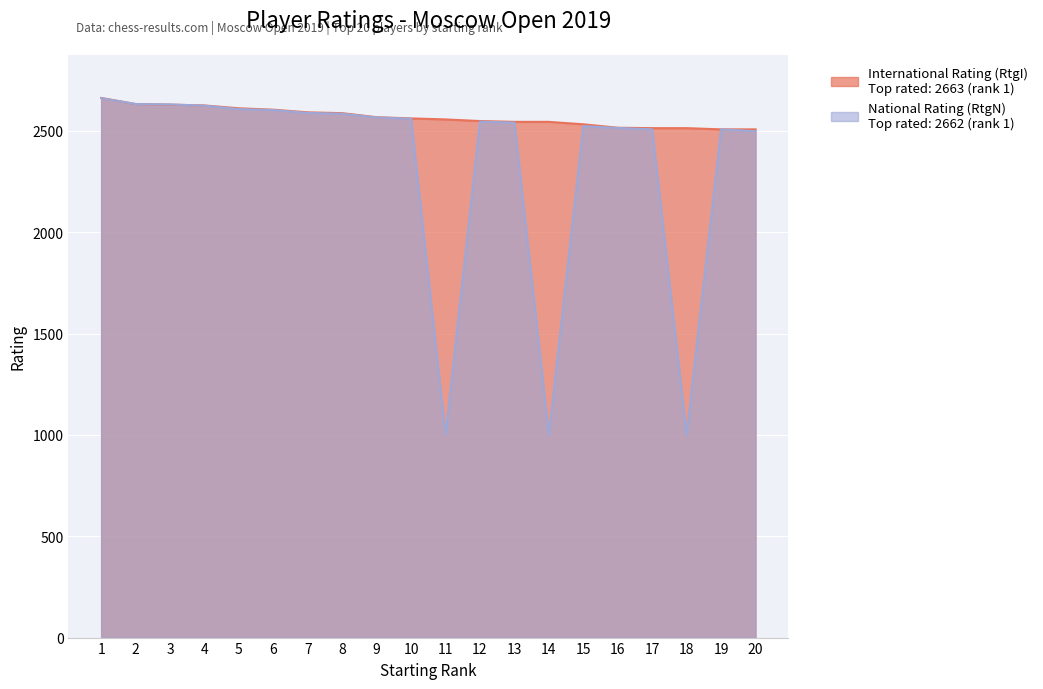

What is the difference between the second highest and minimum values in the International Rating (RtgI) series?

125